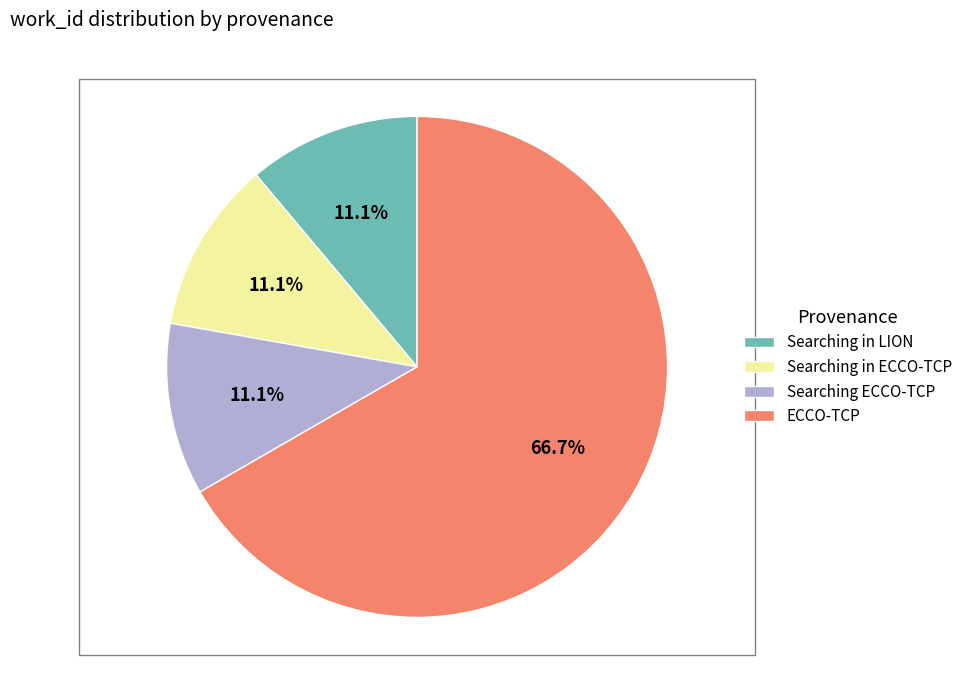

Which has a higher value, Searching in ECCO-TCP or ECCO-TCP?

ECCO-TCP